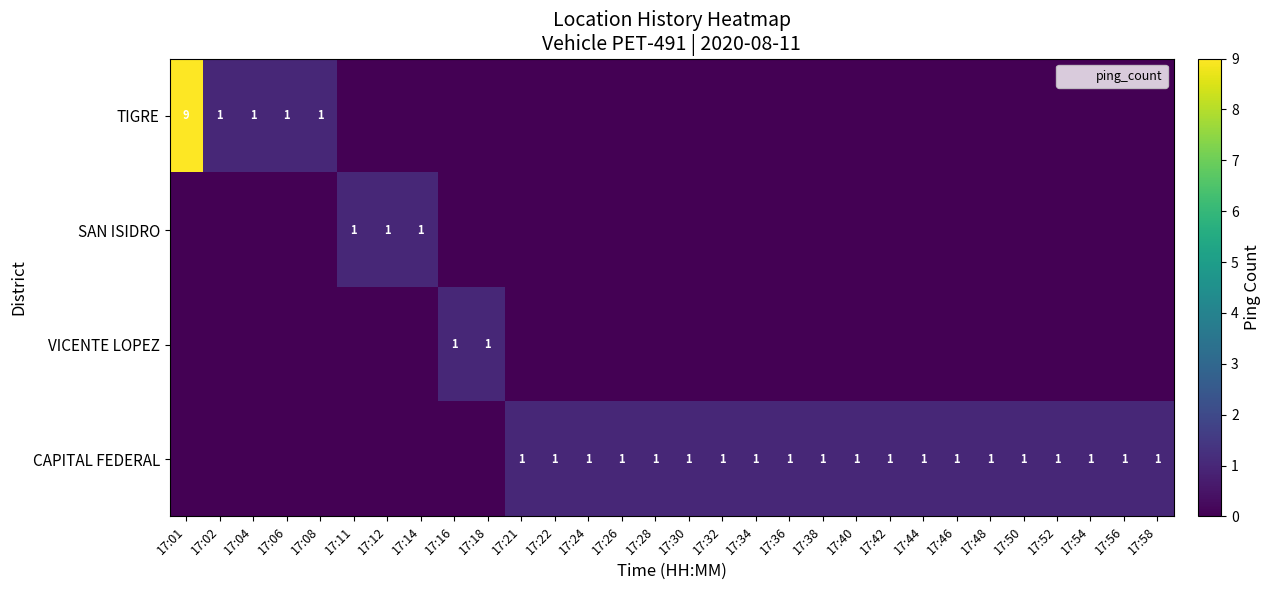

At which category is the sum across all series the highest?

17:01